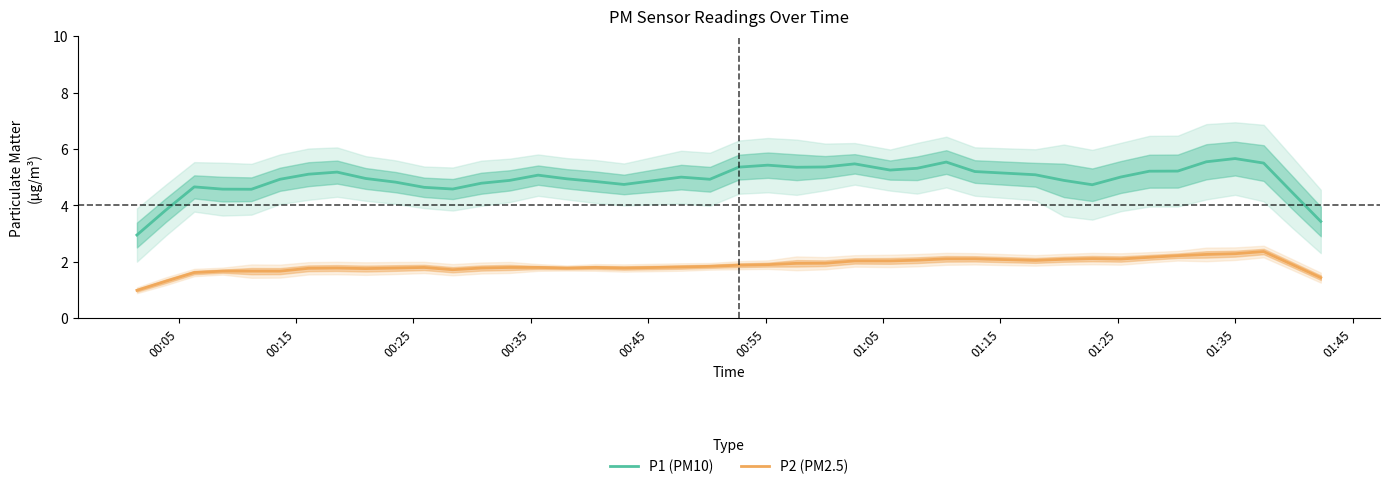

How many values in the P2 (PM2.5) series exceed 1?

39